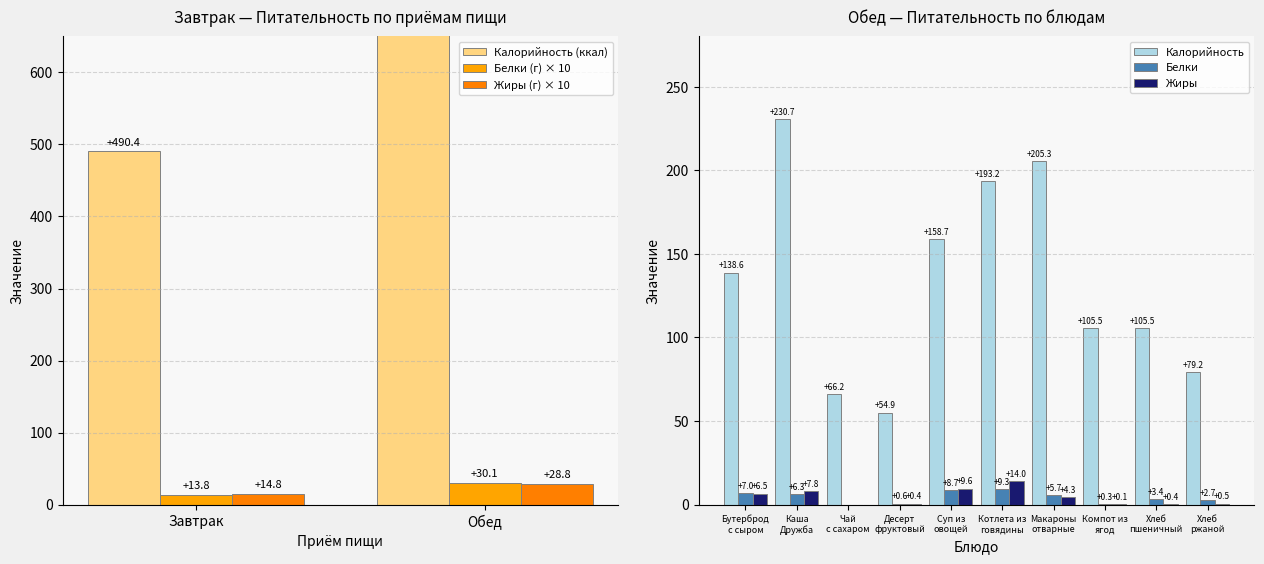

What is the highest value of the Белки series?

9.3